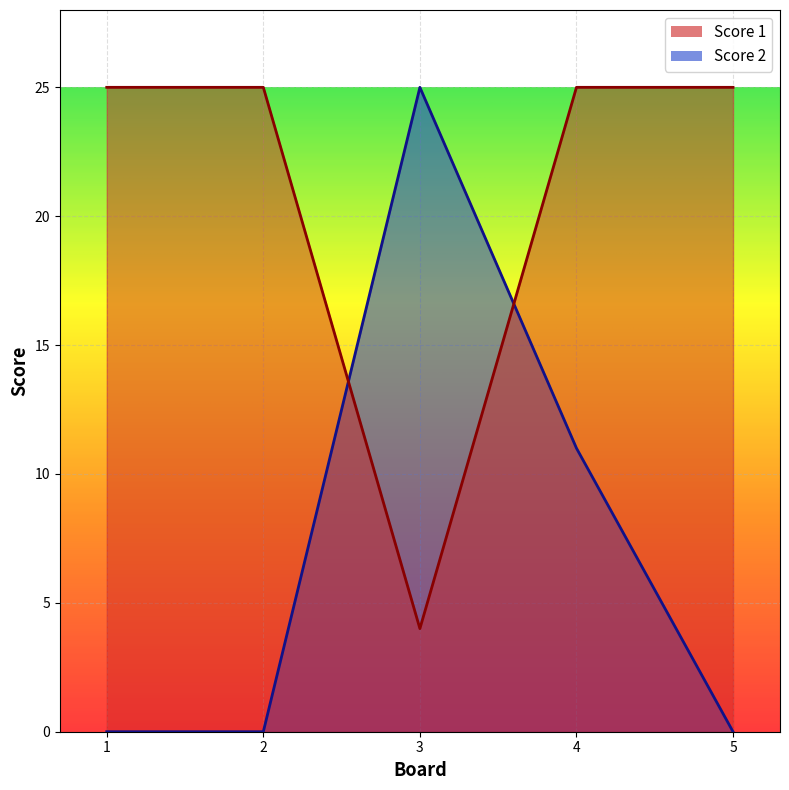

Reading left to right, transcribe all the data shown in this chart.

Score 1: 25	25	4	25	25
Score 2: 0	0	25	11	0